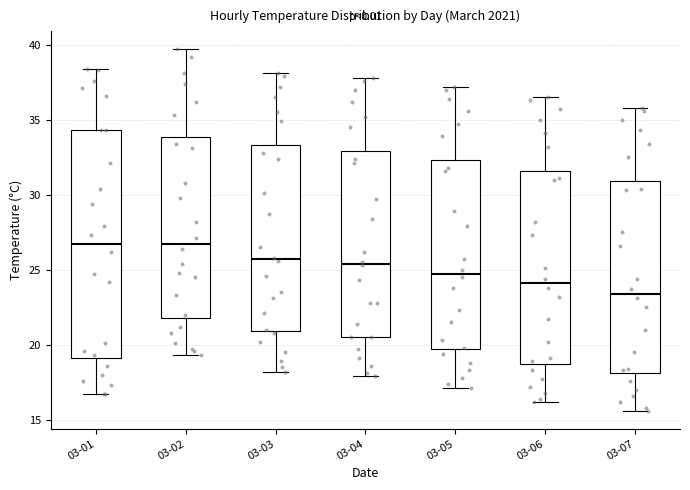

Where does the upper whisker of the box for 03-07 end on the y-axis? The values are not printed on the chart, so give them approximately, as read against the axis.

36.0